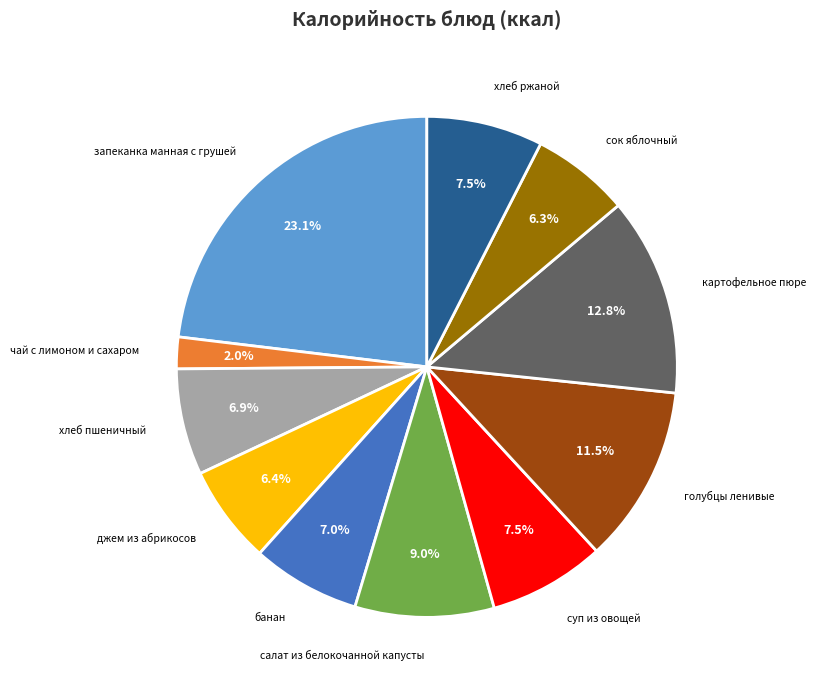

Does картофельное пюре represent more than half of the total?

No